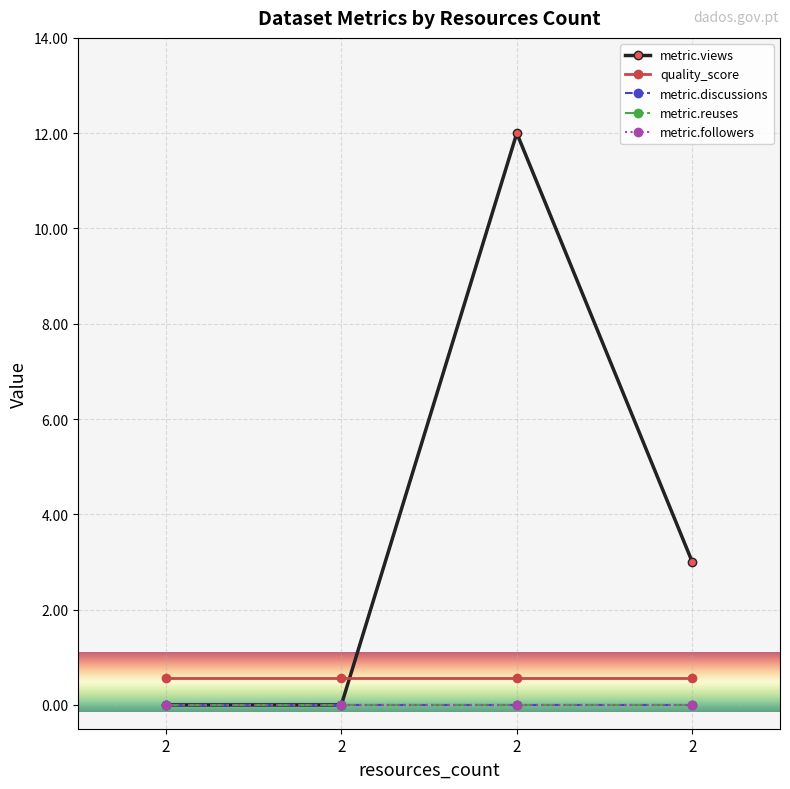

Does the chart have visible grid lines?

Yes